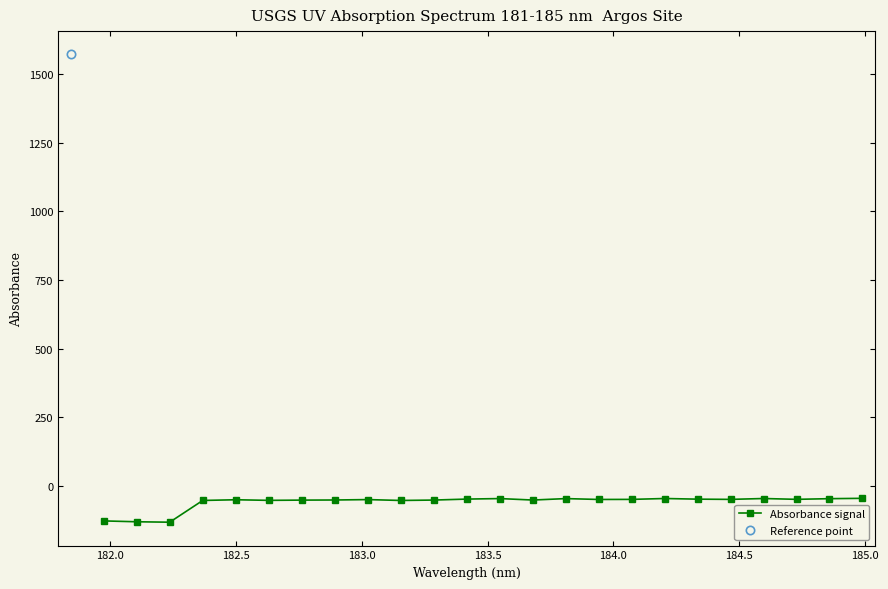

Reading right to left, extract all data points from this chart.

-46.0	-47.2	-49.7	-46.7	-49.8	-49.0	-46.6	-49.9	-50.1	-47.0	-52.2	-46.9	-48.8	-52.3	-53.8	-50.6	-52.1	-52.5	-53.4	-51.2	-53.8	-133.0	-131.4	-128.3